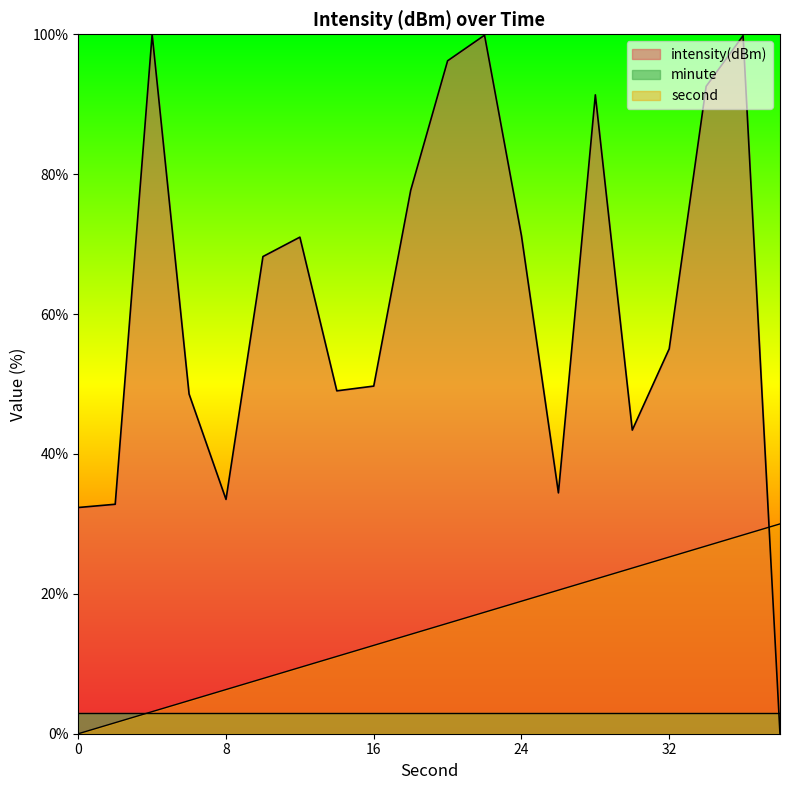

The value of second at 20 is 10.1. True or false?

False